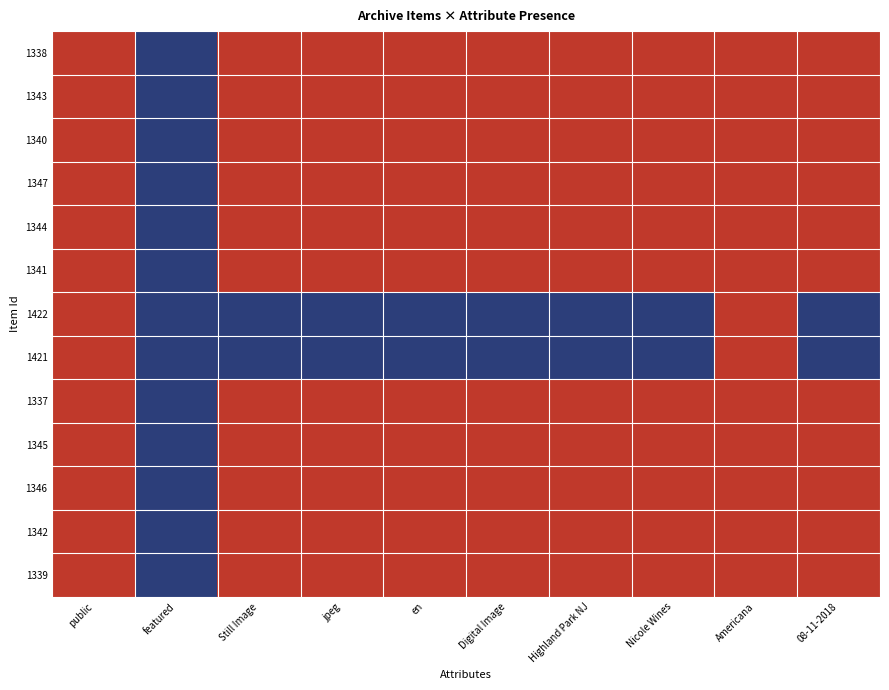

Reading right to left, transcribe all the data shown in this chart.

1338: 08-11-2018=1	Americana=1	Nicole Wines=1	Highland Park NJ=1	Digital Image=1	en=1	jpeg=1	Still Image=1	featured=0	public=1
1343: 08-11-2018=1	Americana=1	Nicole Wines=1	Highland Park NJ=1	Digital Image=1	en=1	jpeg=1	Still Image=1	featured=0	public=1
1340: 08-11-2018=1	Americana=1	Nicole Wines=1	Highland Park NJ=1	Digital Image=1	en=1	jpeg=1	Still Image=1	featured=0	public=1
1347: 08-11-2018=1	Americana=1	Nicole Wines=1	Highland Park NJ=1	Digital Image=1	en=1	jpeg=1	Still Image=1	featured=0	public=1
1344: 08-11-2018=1	Americana=1	Nicole Wines=1	Highland Park NJ=1	Digital Image=1	en=1	jpeg=1	Still Image=1	featured=0	public=1
1341: 08-11-2018=1	Americana=1	Nicole Wines=1	Highland Park NJ=1	Digital Image=1	en=1	jpeg=1	Still Image=1	featured=0	public=1
1422: 08-11-2018=0	Americana=1	Nicole Wines=0	Highland Park NJ=0	Digital Image=0	en=0	jpeg=0	Still Image=0	featured=0	public=1
1421: 08-11-2018=0	Americana=1	Nicole Wines=0	Highland Park NJ=0	Digital Image=0	en=0	jpeg=0	Still Image=0	featured=0	public=1
1337: 08-11-2018=1	Americana=1	Nicole Wines=1	Highland Park NJ=1	Digital Image=1	en=1	jpeg=1	Still Image=1	featured=0	public=1
1345: 08-11-2018=1	Americana=1	Nicole Wines=1	Highland Park NJ=1	Digital Image=1	en=1	jpeg=1	Still Image=1	featured=0	public=1
1346: 08-11-2018=1	Americana=1	Nicole Wines=1	Highland Park NJ=1	Digital Image=1	en=1	jpeg=1	Still Image=1	featured=0	public=1
1342: 08-11-2018=1	Americana=1	Nicole Wines=1	Highland Park NJ=1	Digital Image=1	en=1	jpeg=1	Still Image=1	featured=0	public=1
1339: 08-11-2018=1	Americana=1	Nicole Wines=1	Highland Park NJ=1	Digital Image=1	en=1	jpeg=1	Still Image=1	featured=0	public=1